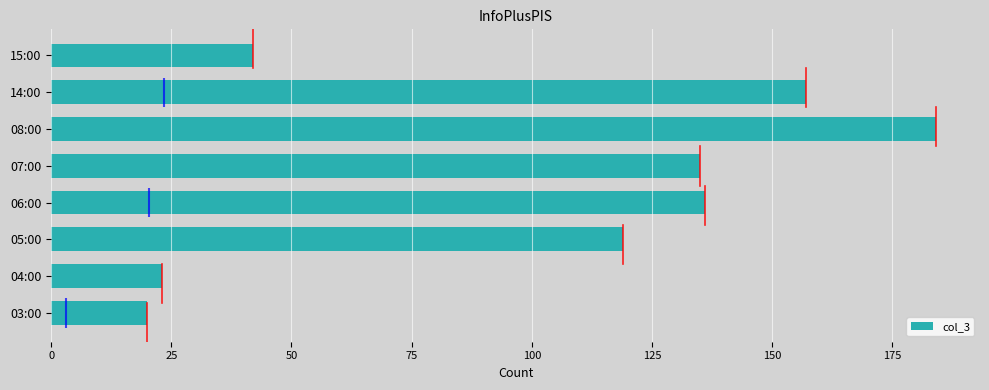

Reading left to right, extract all data points from this chart.

20	23	119	136	135	184	157	42